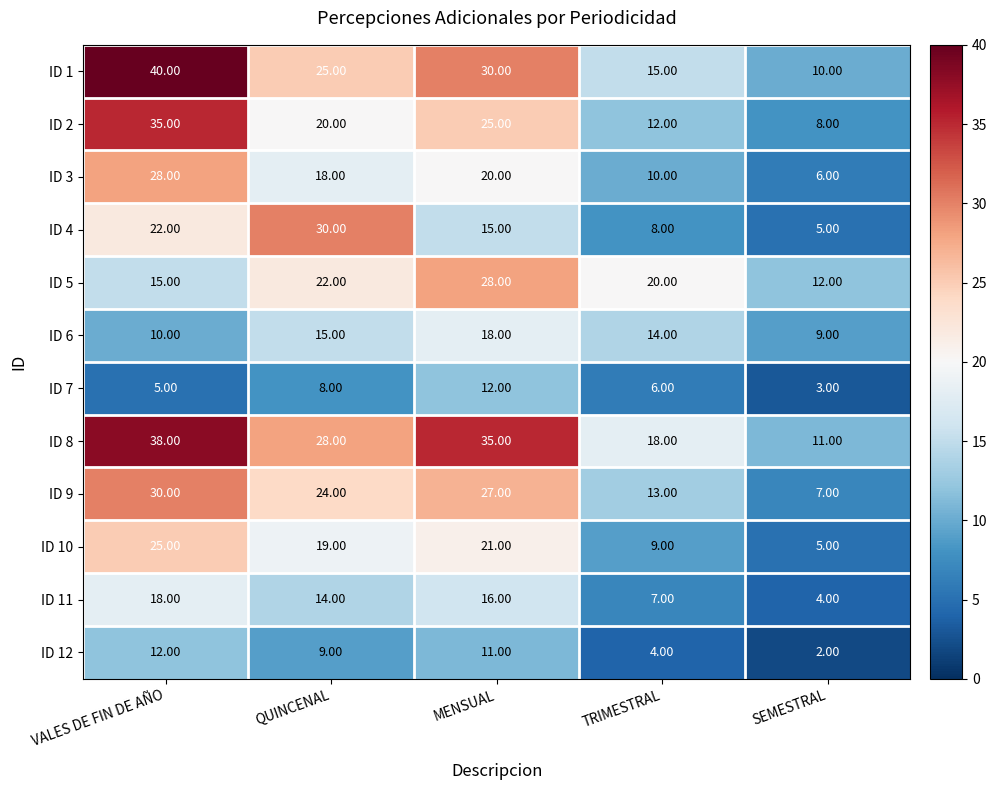

At which label does ID 5 reach its peak?

MENSUAL